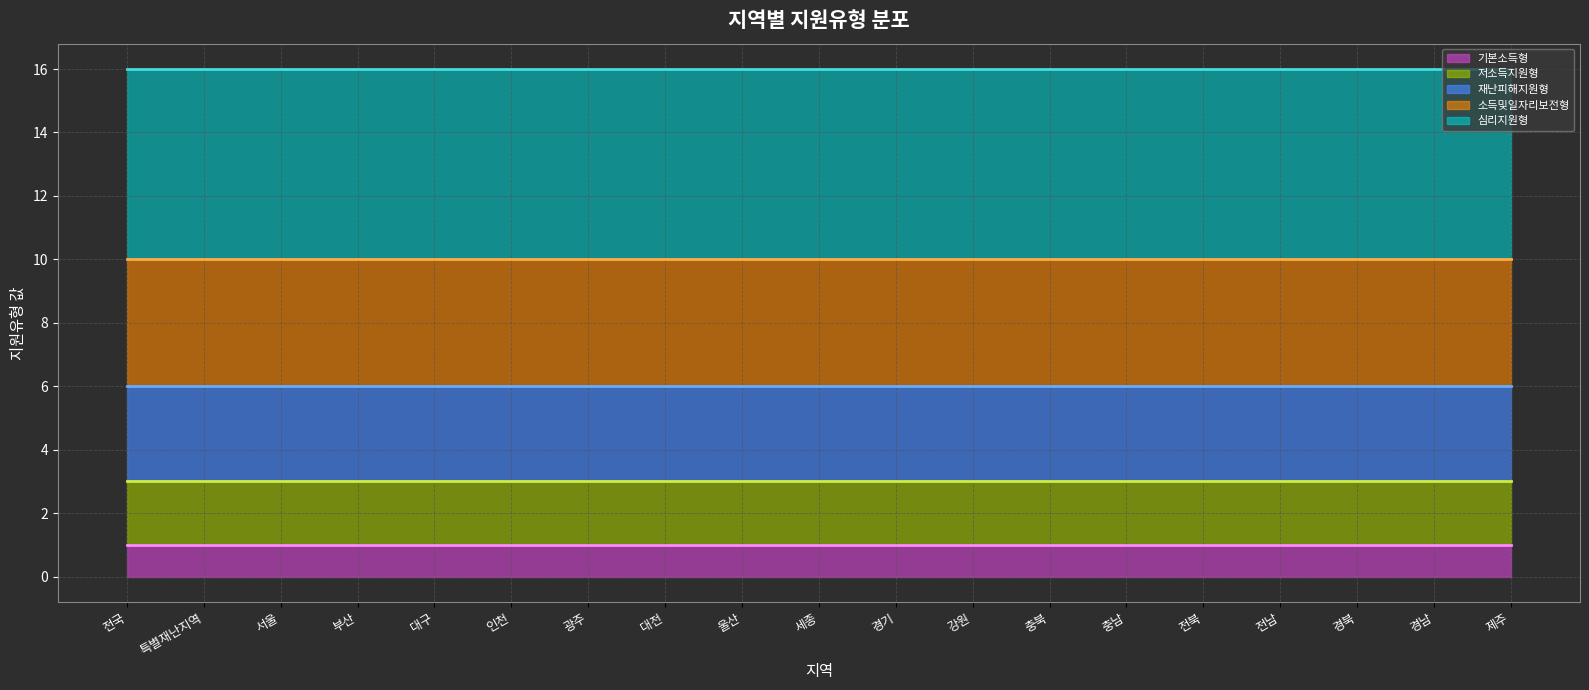

What position from the right is 강원?

8